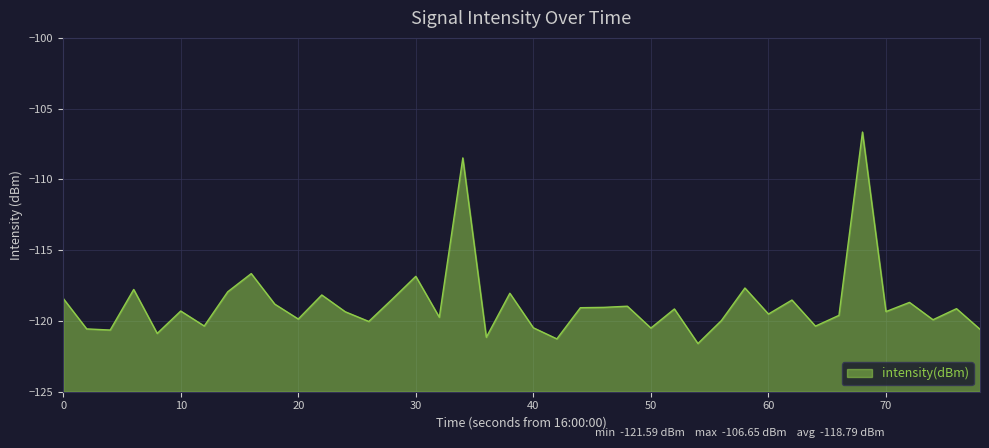

What is the greatest value displayed?

-106.7